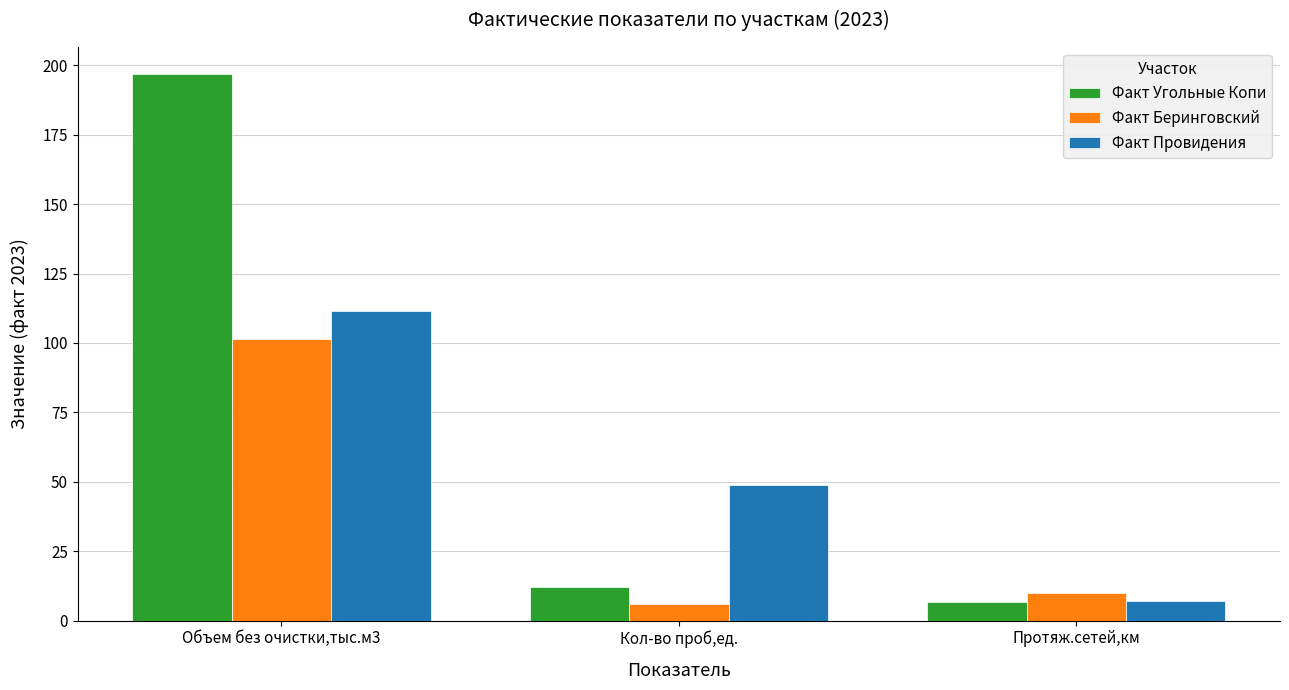

At which label does Факт Провидения first exceed 49?

Объем без очистки,тыс.м3